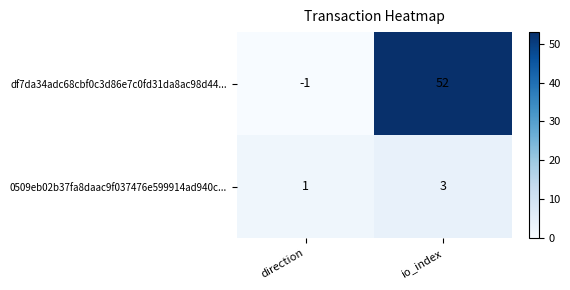

Is the value of df7da34adc68cbf0c3d86e7c0fd31da8ac98d44... at direction greater than the value of 0509eb02b37fa8daac9f037476e599914ad940c... at io_index?

No